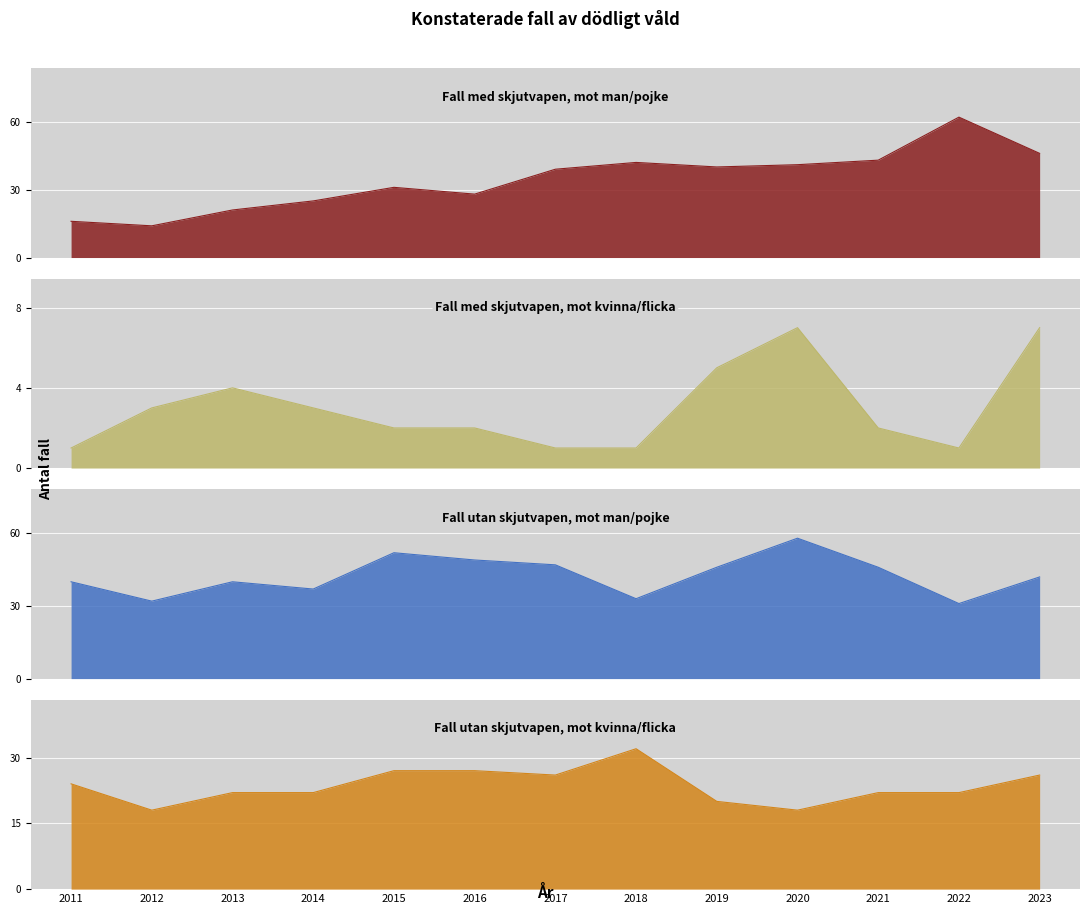

True or false: Fall utan skjutvapen, mot man/pojke has a value of 79 at 2019.

False